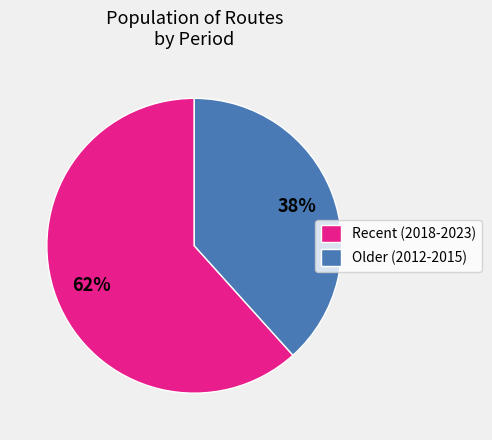

To the nearest percent, what is the average slice percentage?

50%